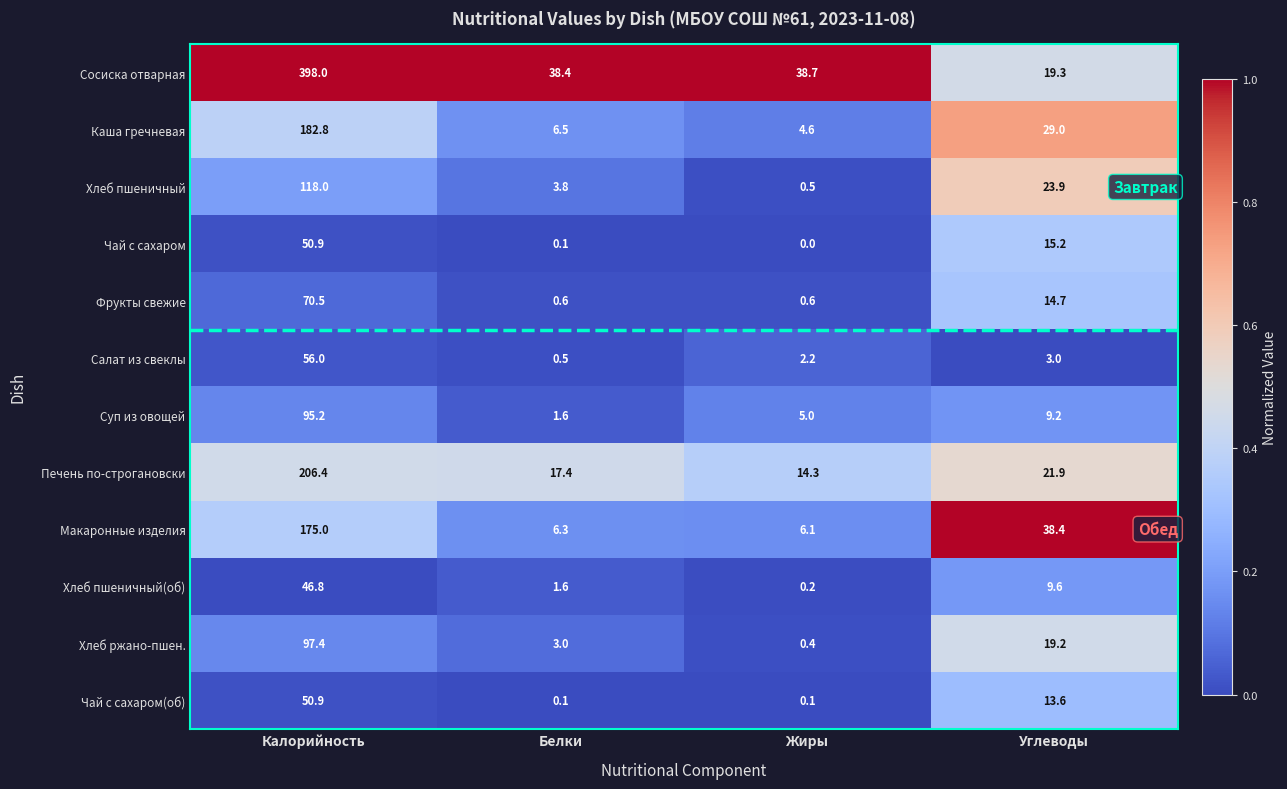

How many categories are shown in the chart?

4